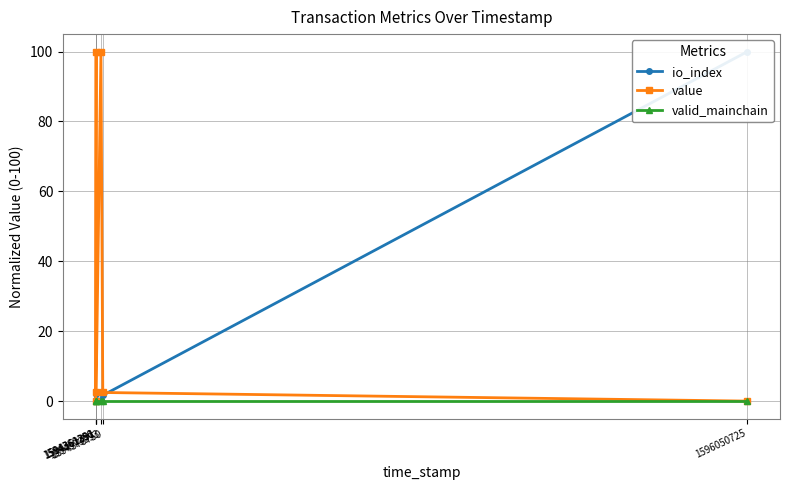

After their last crossing, which series has the higher values: io_index or value?

io_index